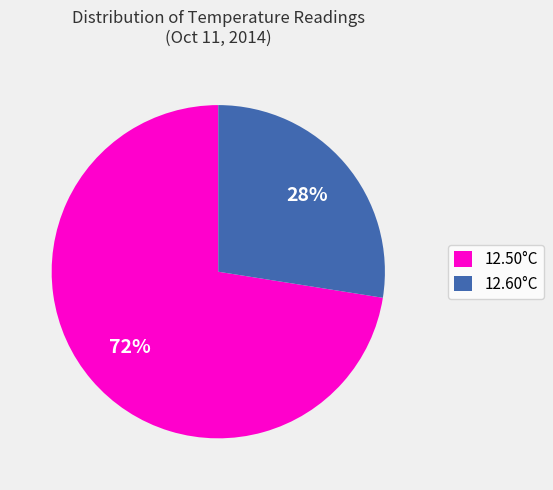

Does 12.50°C account for over 50% of the chart?

Yes